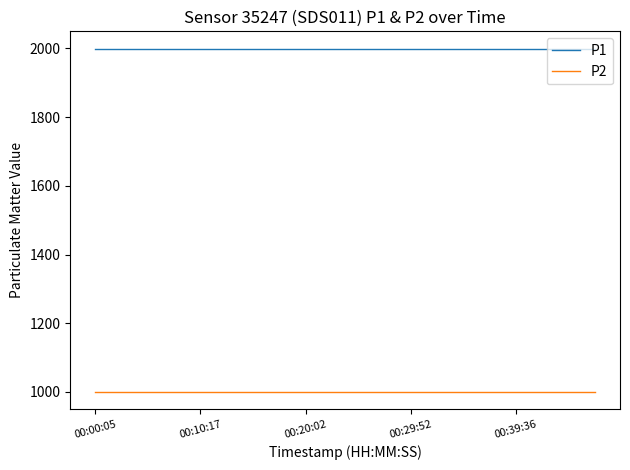

True or false: P1 and P2 intersect in this chart.

False